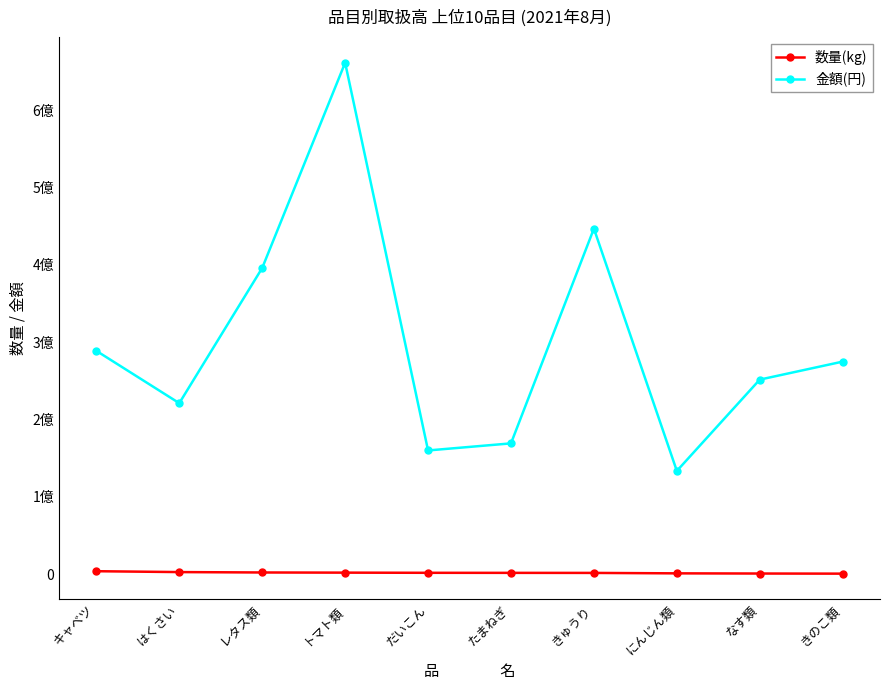

What are all the series names shown in the legend?

数量(kg), 金額(円)